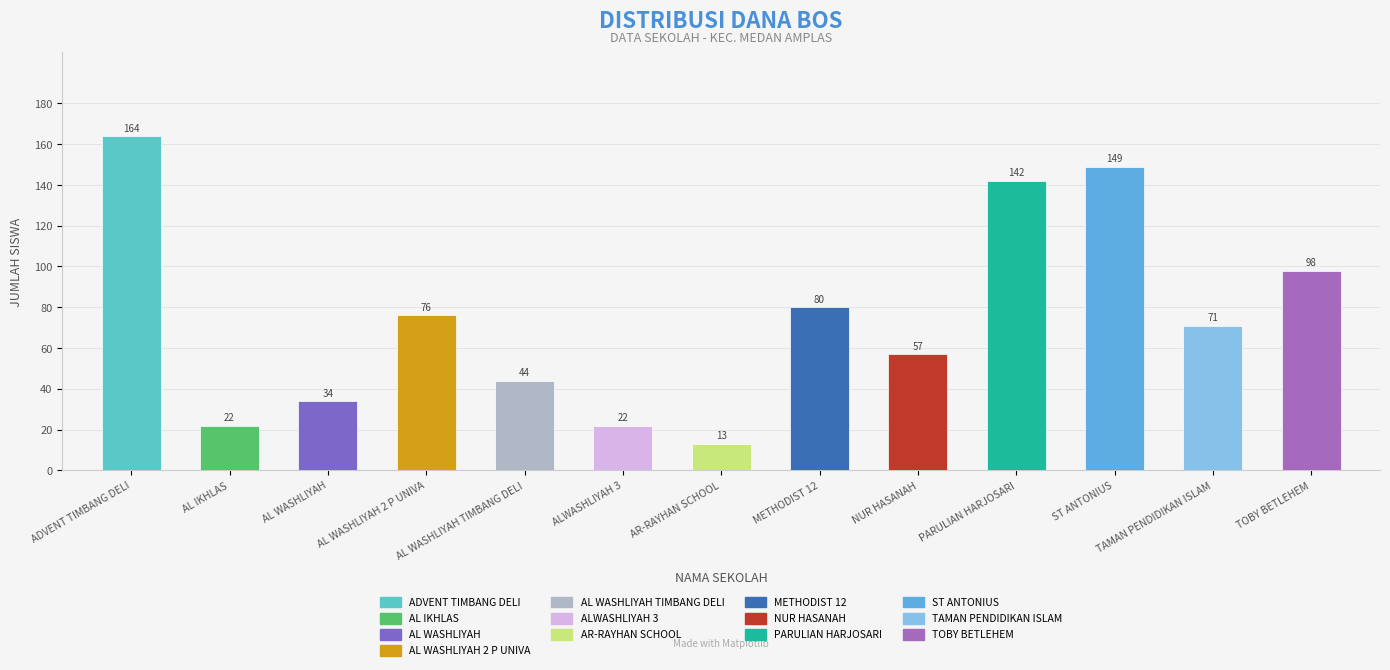

What is the maximum value shown in the chart?

164.0